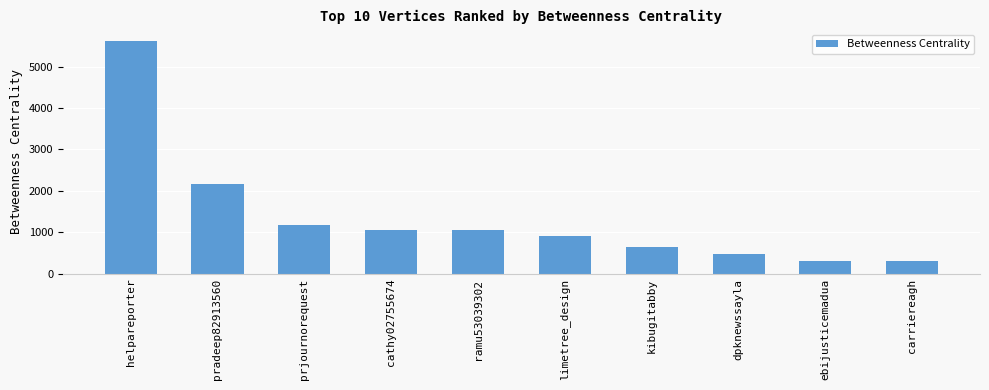

What is the value of the 5th bar from the left?

1064.0